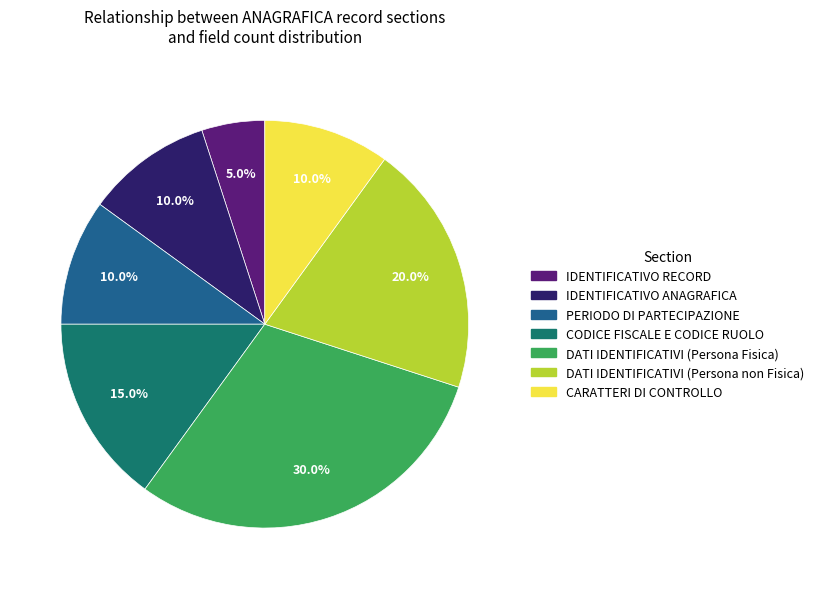

To the nearest percent, what percentage of the pie is PERIODO DI PARTECIPAZIONE?

10%